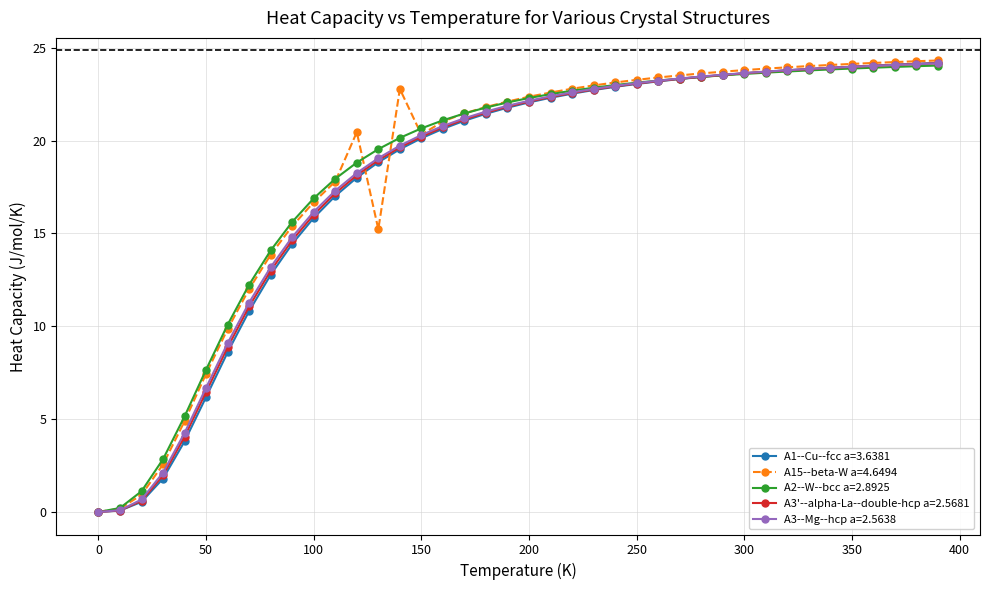

What are all the series names shown in the legend?

A1--Cu--fcc a=3.6381, A15--beta-W a=4.6494, A2--W--bcc a=2.8925, A3'--alpha-La--double-hcp a=2.5681, A3--Mg--hcp a=2.5638